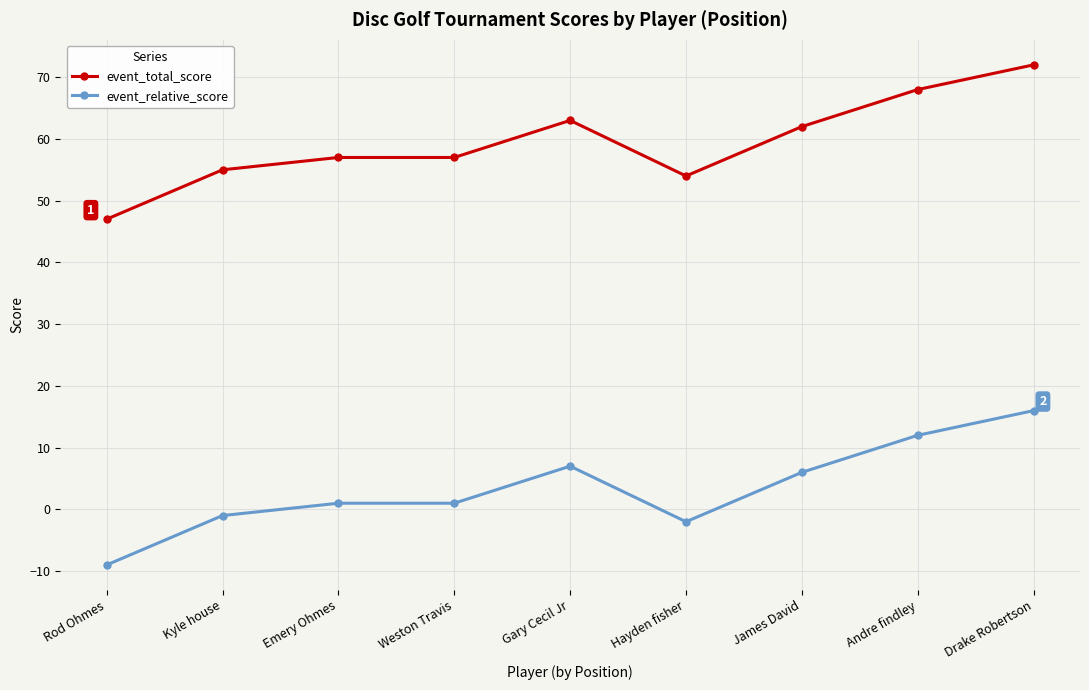

What is the value of the event_relative_score point at the 8th from the left?

12